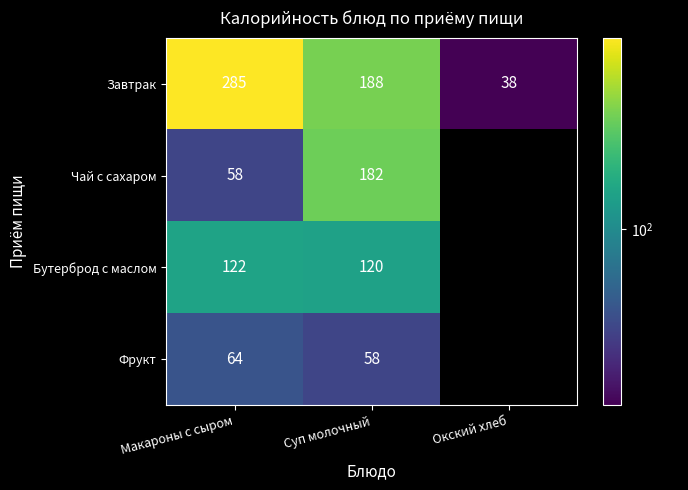

Between Макароны с сыром and Суп молочный, which series saw the biggest shift?

Чай с сахаром